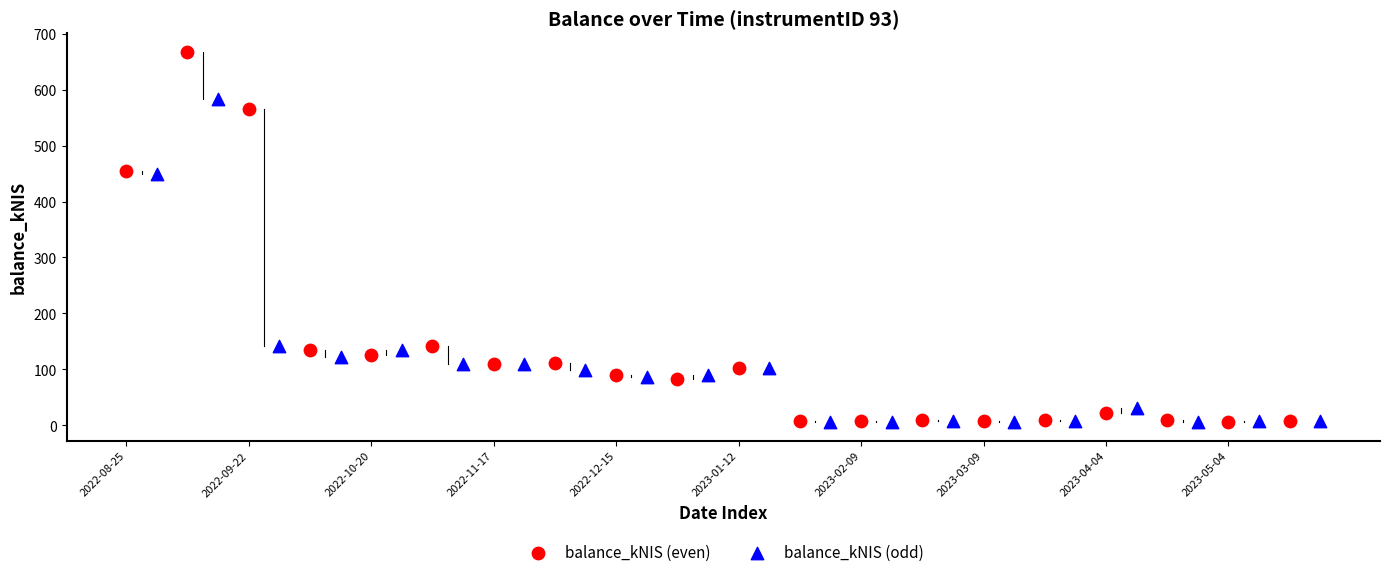

Which series has the largest Y range (max minus min)?

balance_kNIS (even)